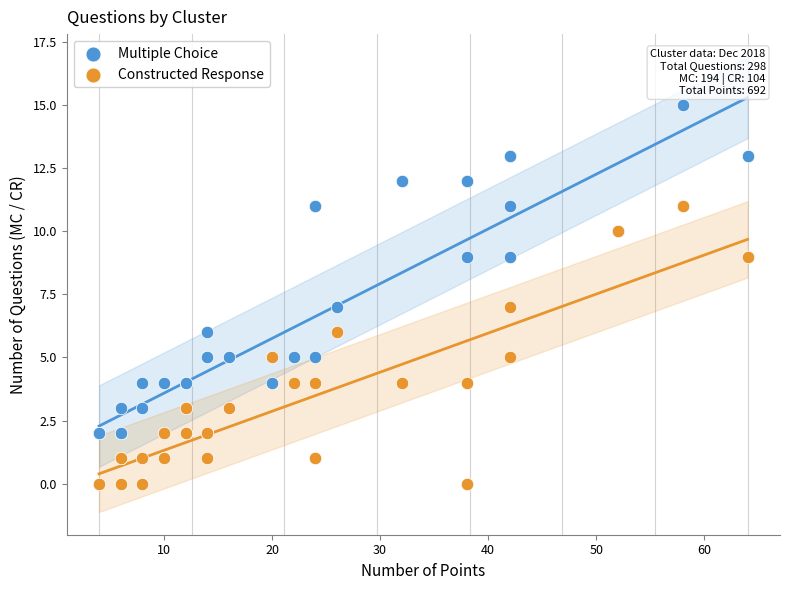

Which series contains the highest Y value?

Multiple Choice